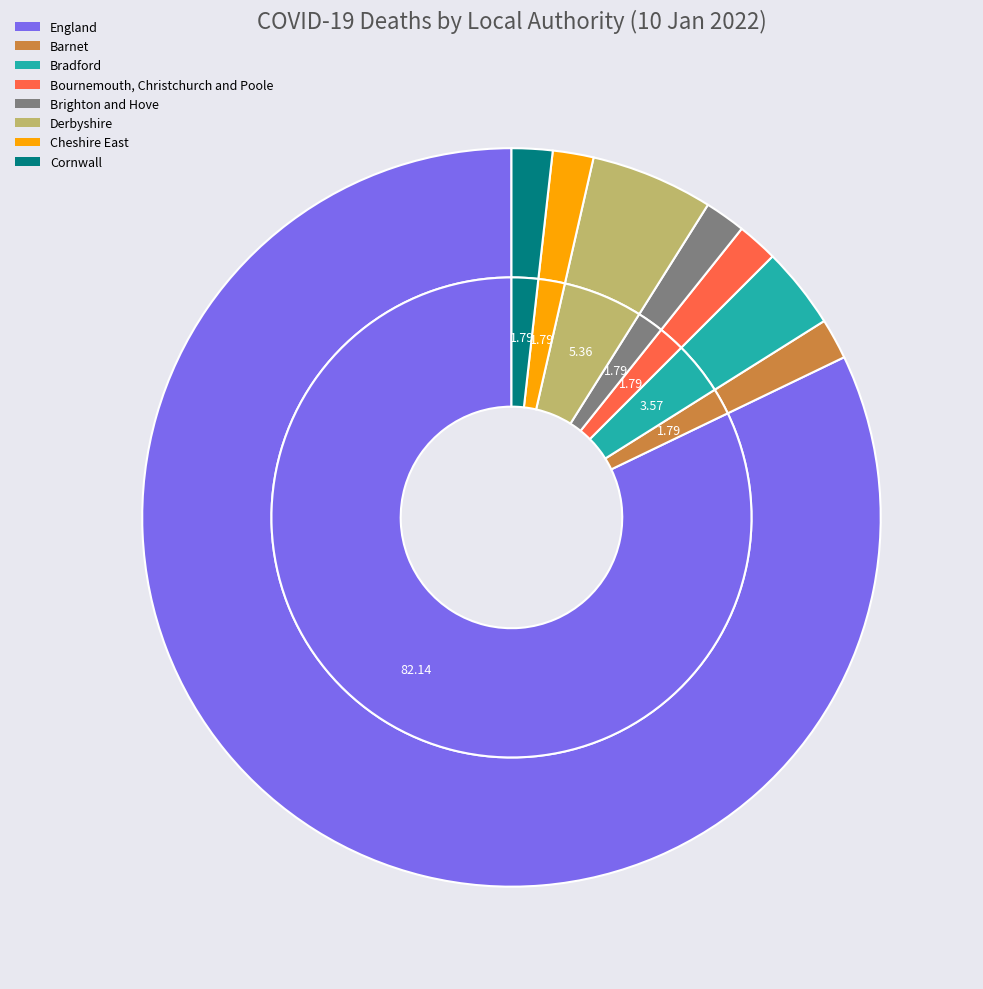

To the nearest percent, what percentage of the pie is England?

82%